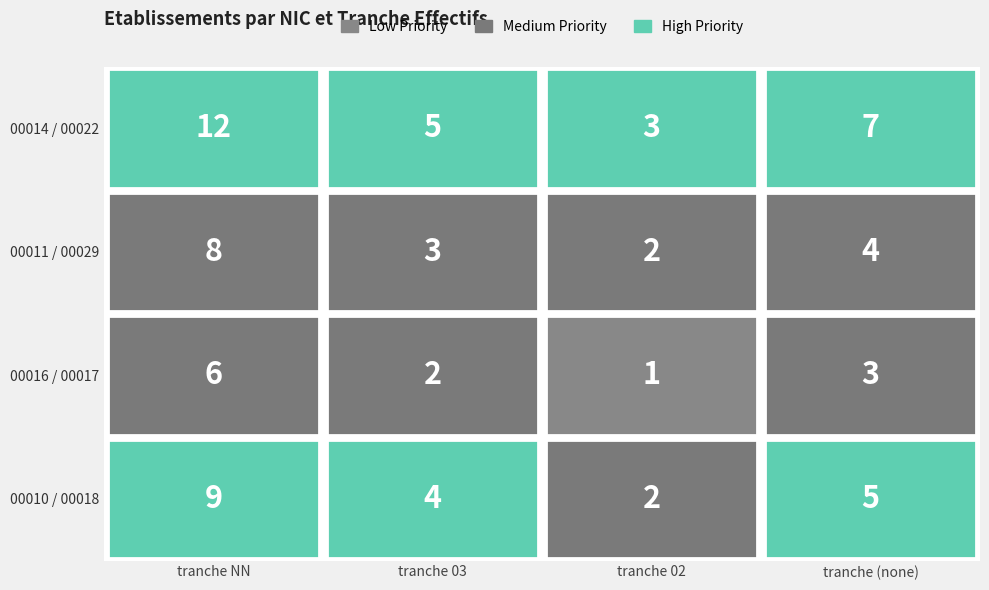

What is the difference between the 00 values at NN and 02?

5